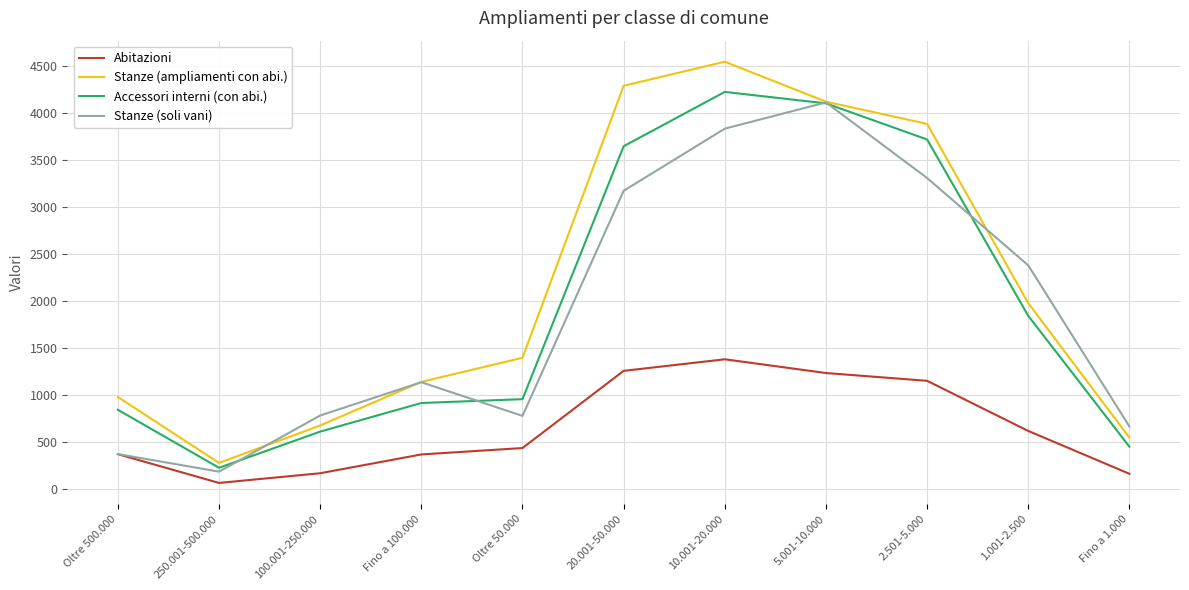

Between 100.001-250.000 and 10.001-20.000, which series saw the biggest shift?

Stanze (ampliamenti con abi.)